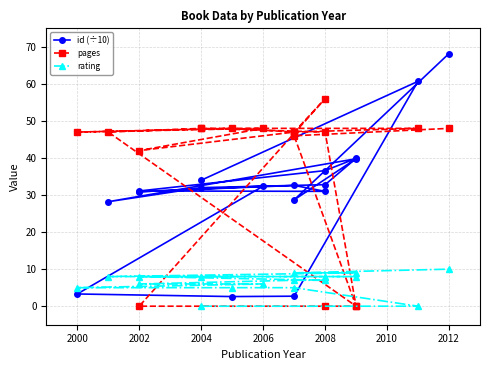

True or false: rating has a value of 3.5 at 2002.

False